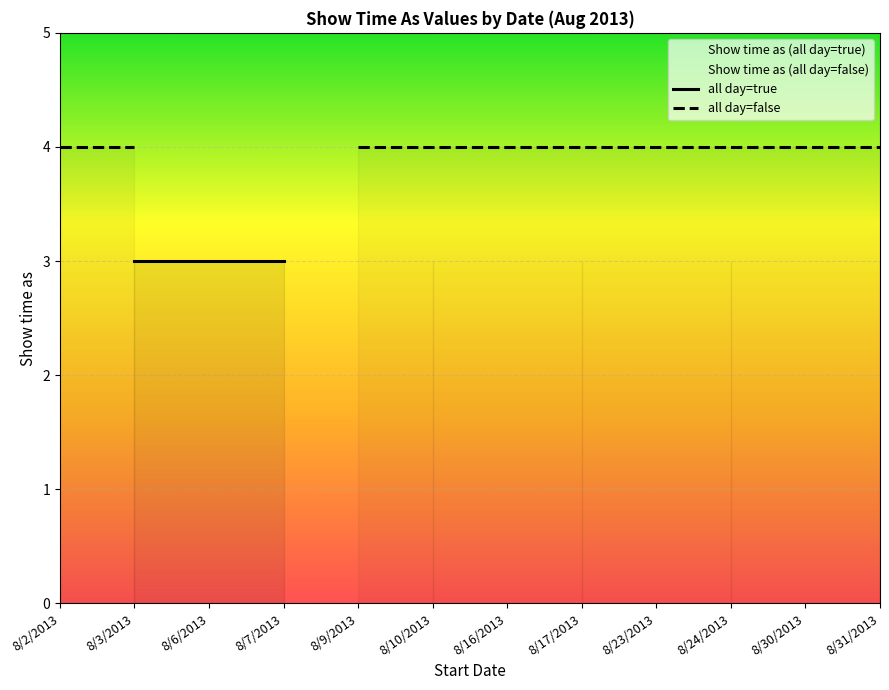

What is the sum of the all day=false values at 8/9/2013 and 8/23/2013?

8.0